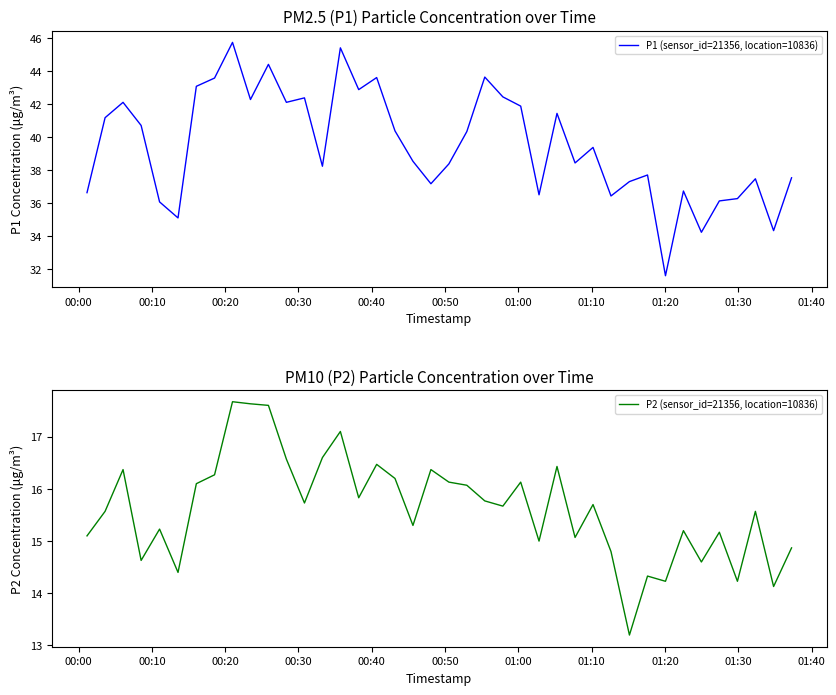

At how many categories does at least one series exceed 30?

40